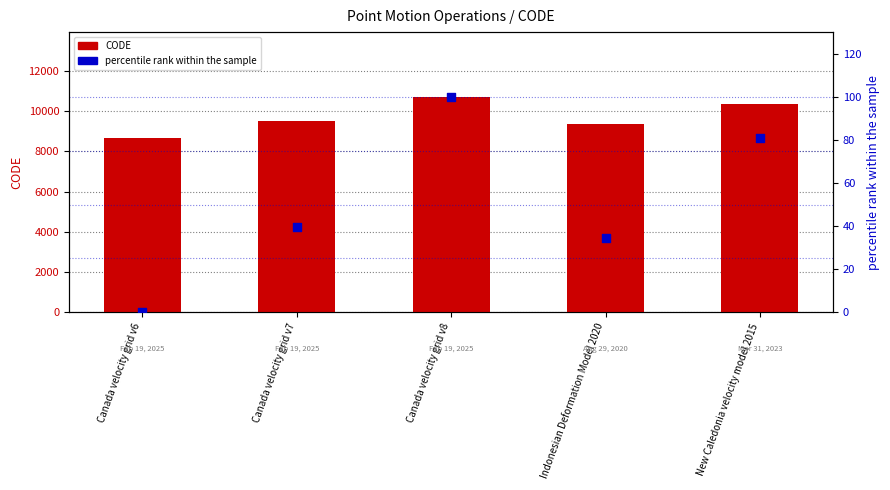

Which series has the widest spread of Y values?

CODE